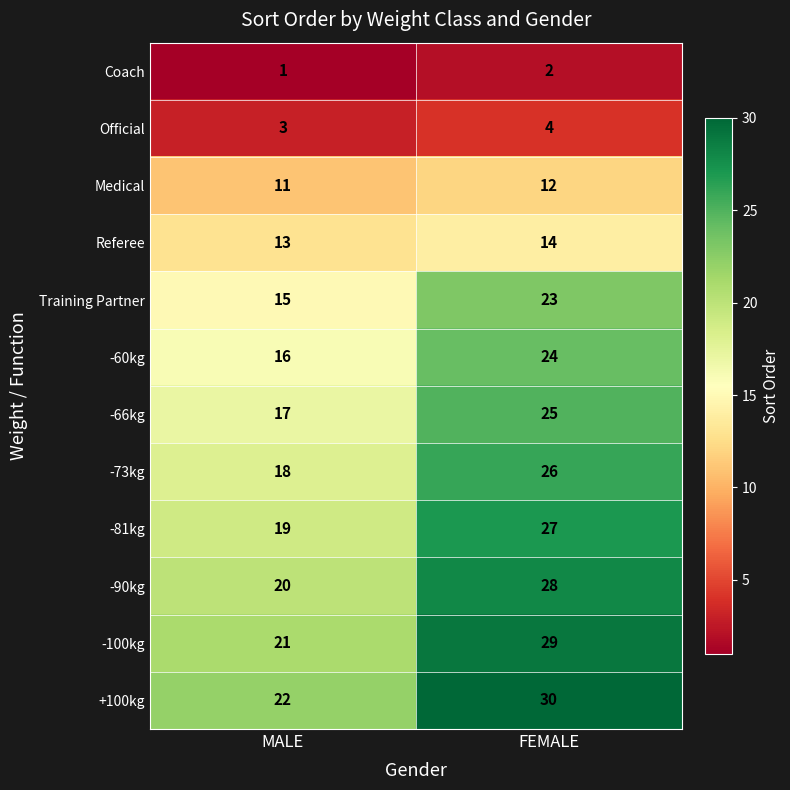

Is it true that Medical equals 12 at FEMALE?

True